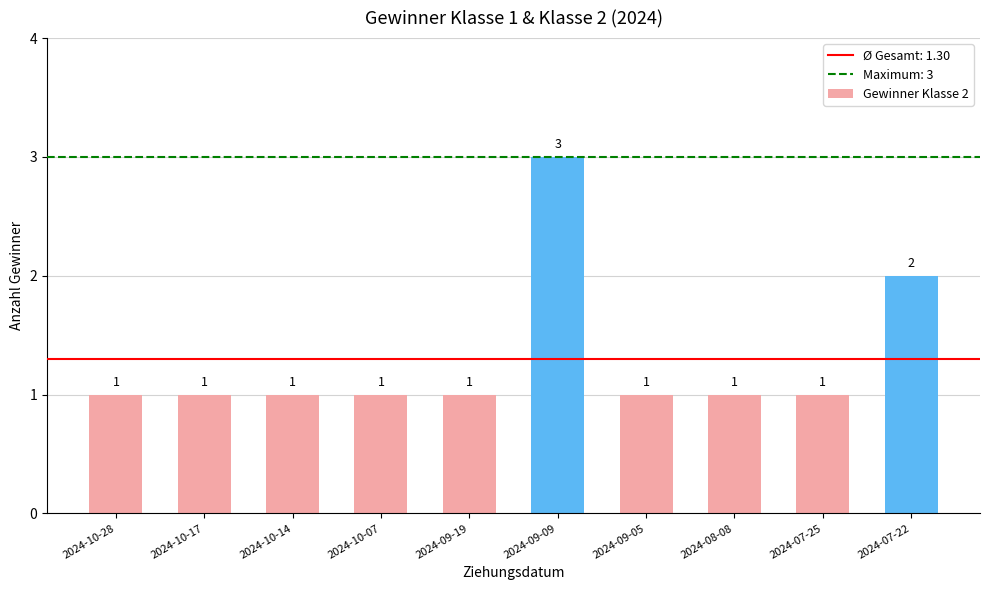

What is the value of the 5th bar from the left?

1